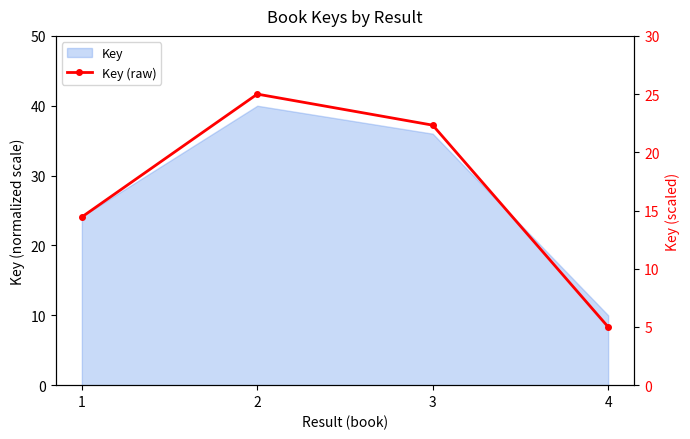

Which category has the highest value across all series?

2